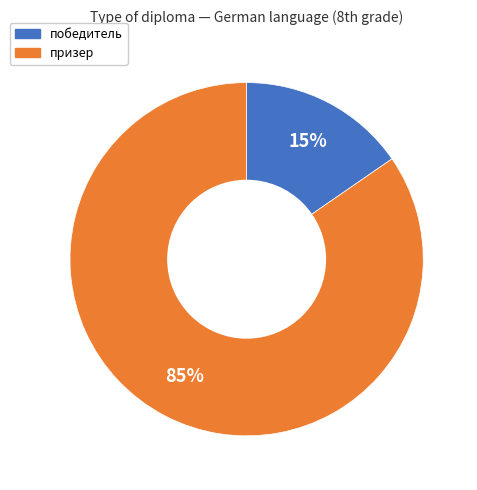

The призер slice represents 96% of the pie. True or false?

False